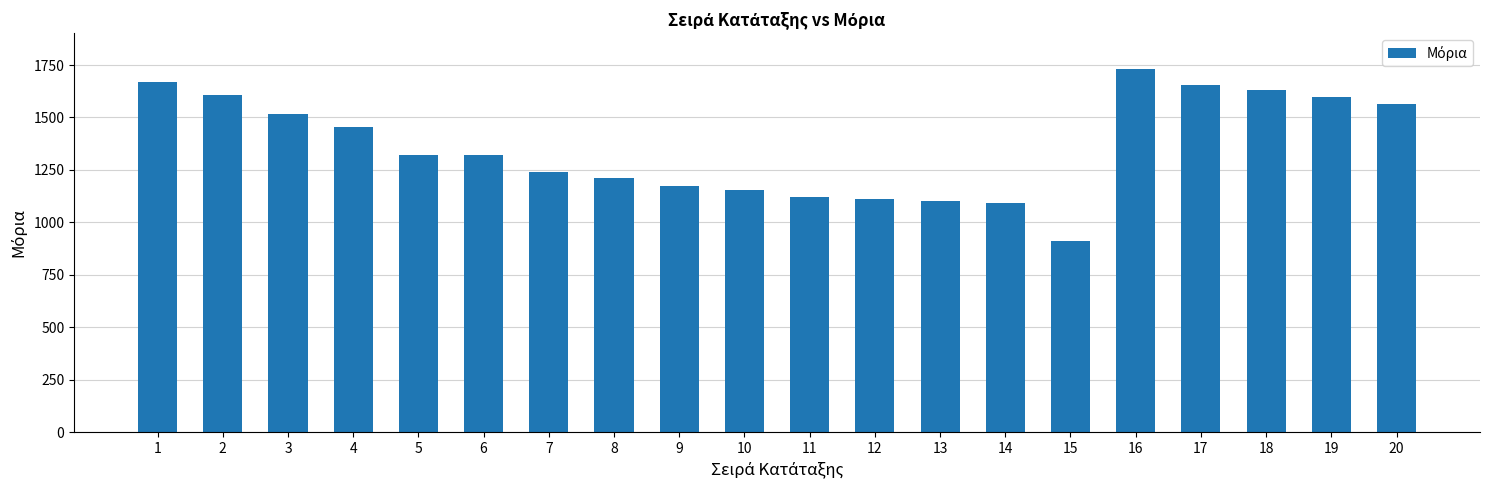

Approximately how many times larger is the value at 2 compared to 3?

1.1